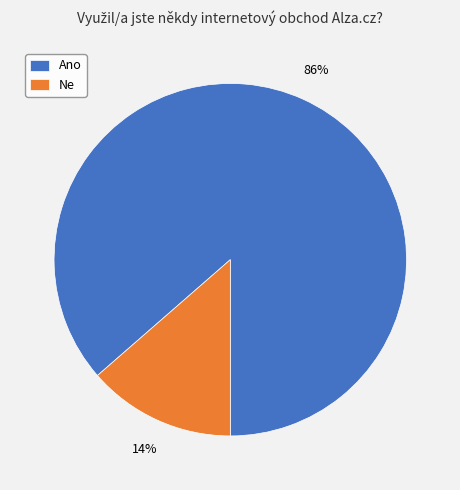

Count the number of slices in the pie.

2